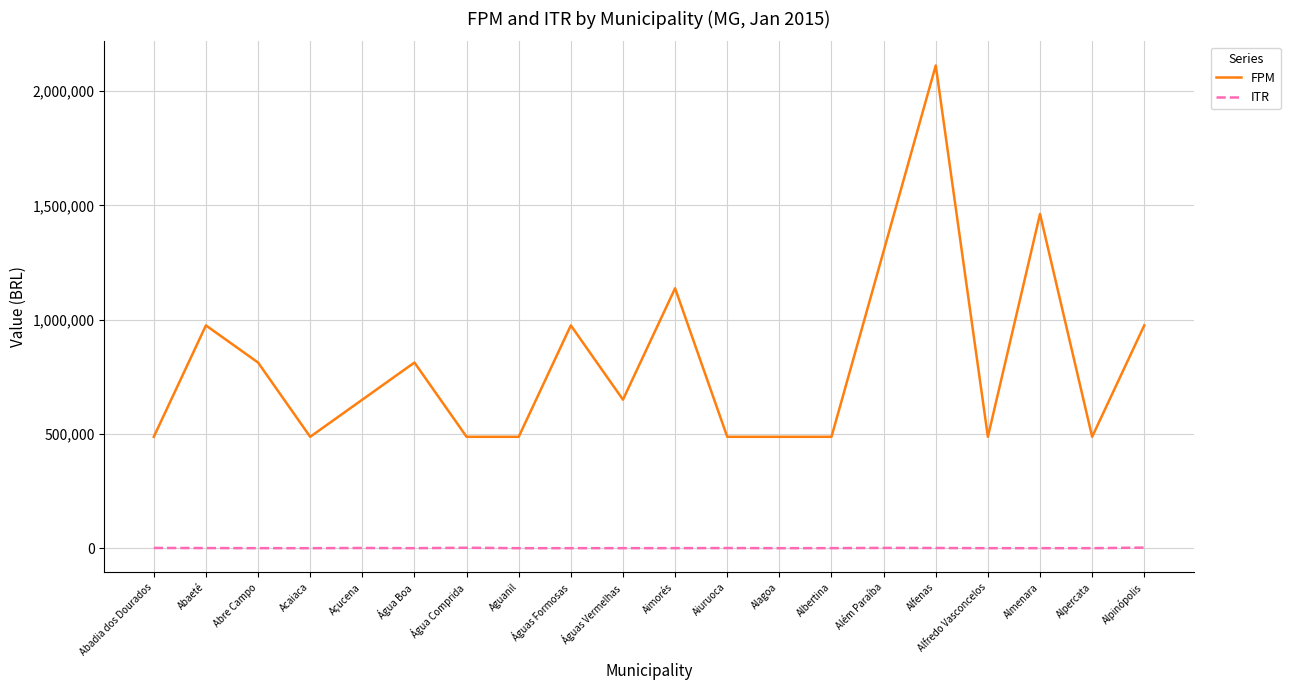

Is the value of FPM at Alfredo Vasconcelos greater than the value of ITR at Águas Formosas?

Yes